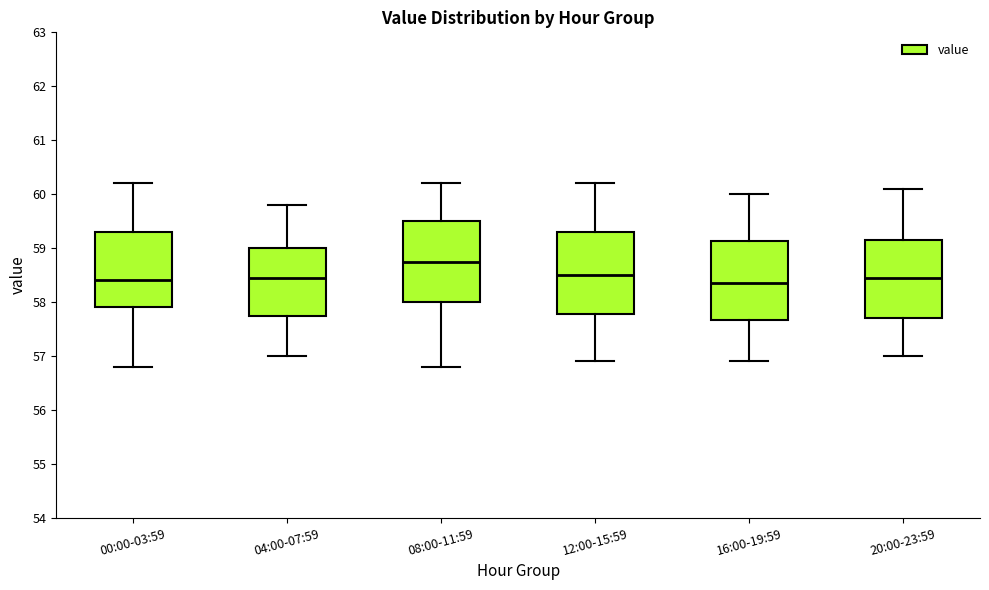

Where does the upper whisker of the box for 04:00-07:59 end on the y-axis? The values are not printed on the chart, so give them approximately, as read against the axis.

59.8